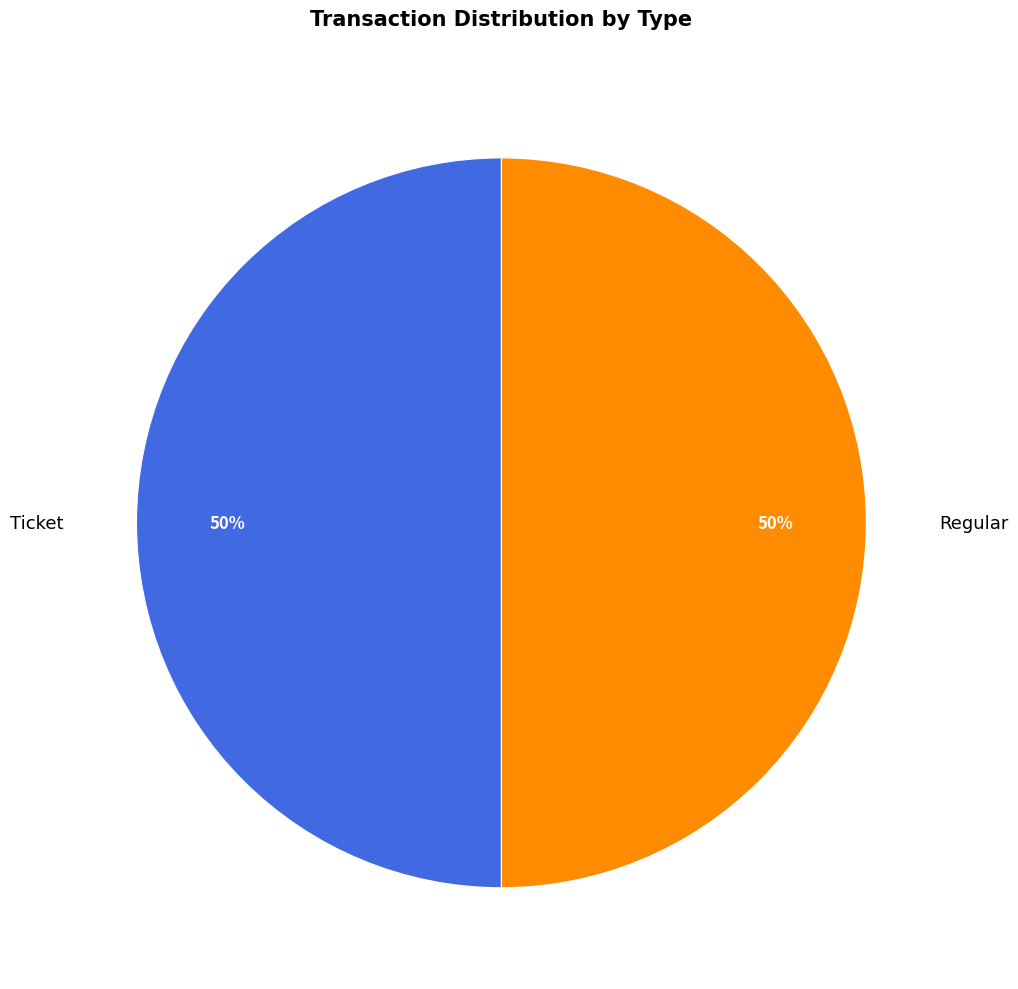

What percentage is the Regular slice, to the nearest percent?

50%